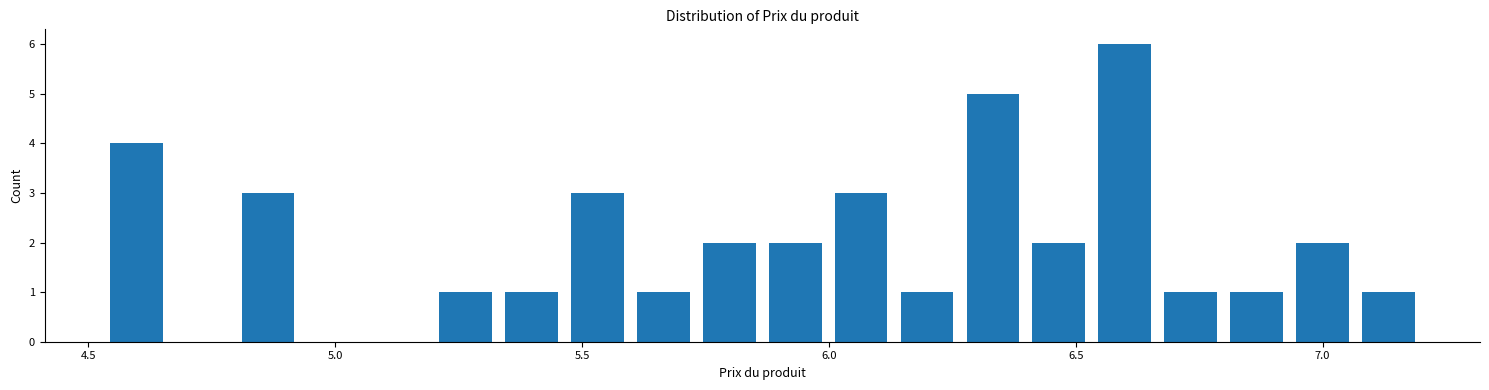

Read against the x-axis, roughly where is the centre of the tallest bar?

6.60